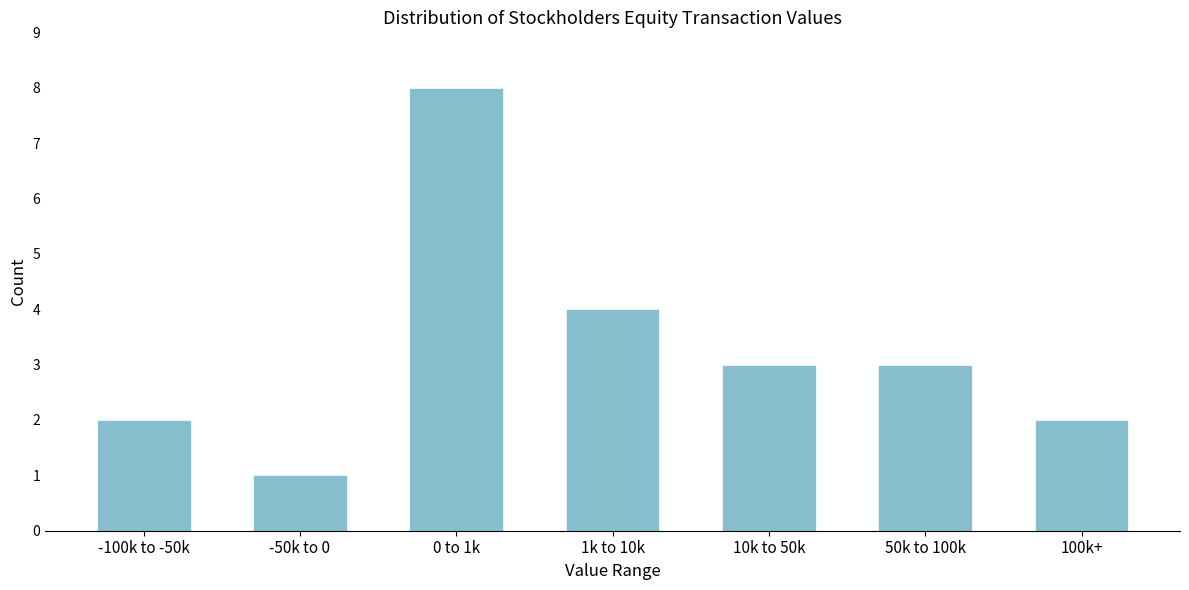

Reading left to right, list all the values displayed in this chart.

2	1	8	4	3	3	2